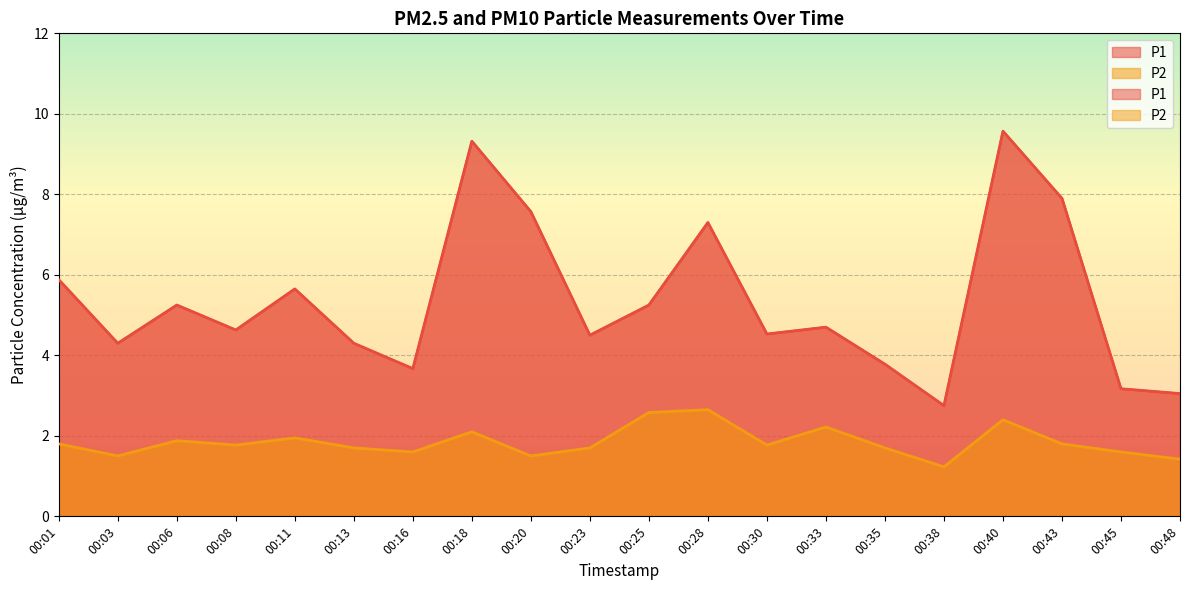

Which category has the highest value in the P2 series?

00:28